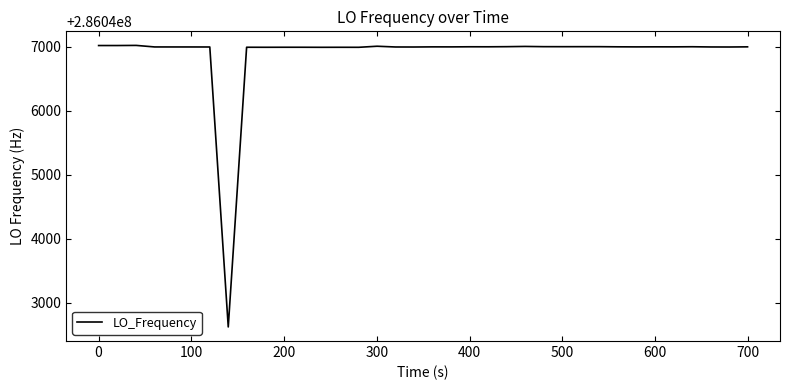

What is the greatest value displayed?

286047024.8